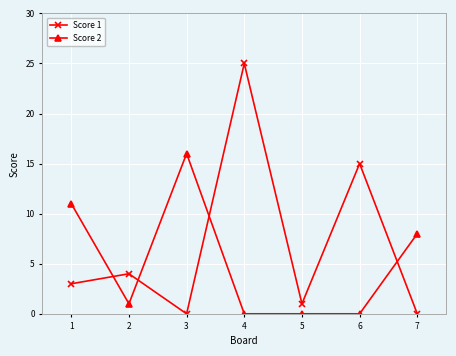

Which series has the largest total across all categories?

Score 1